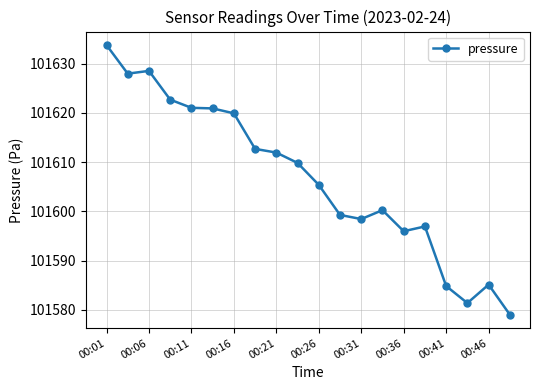

What is the value of the 1st point from the left?

101633.8